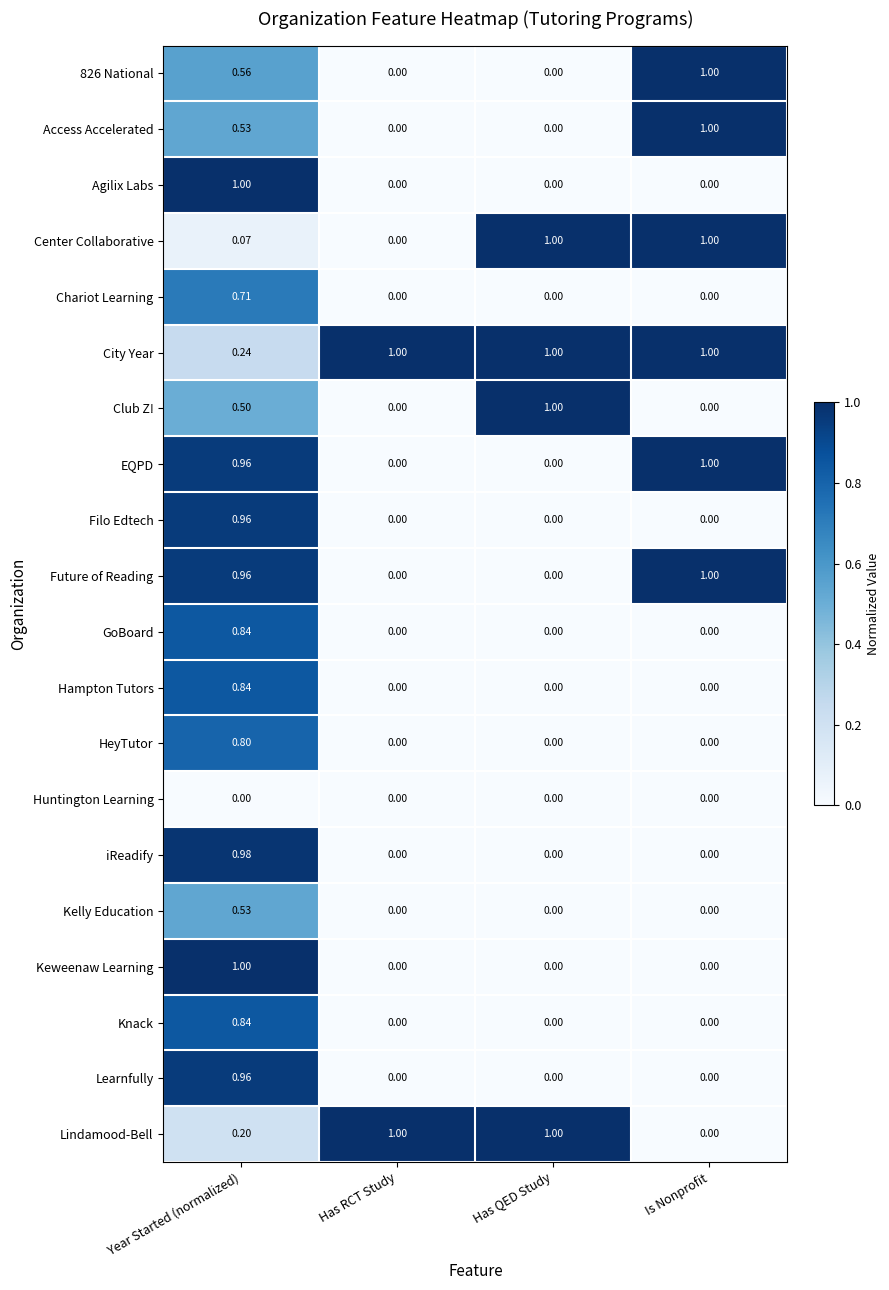

At which label does 826 National reach its peak?

Is Nonprofit